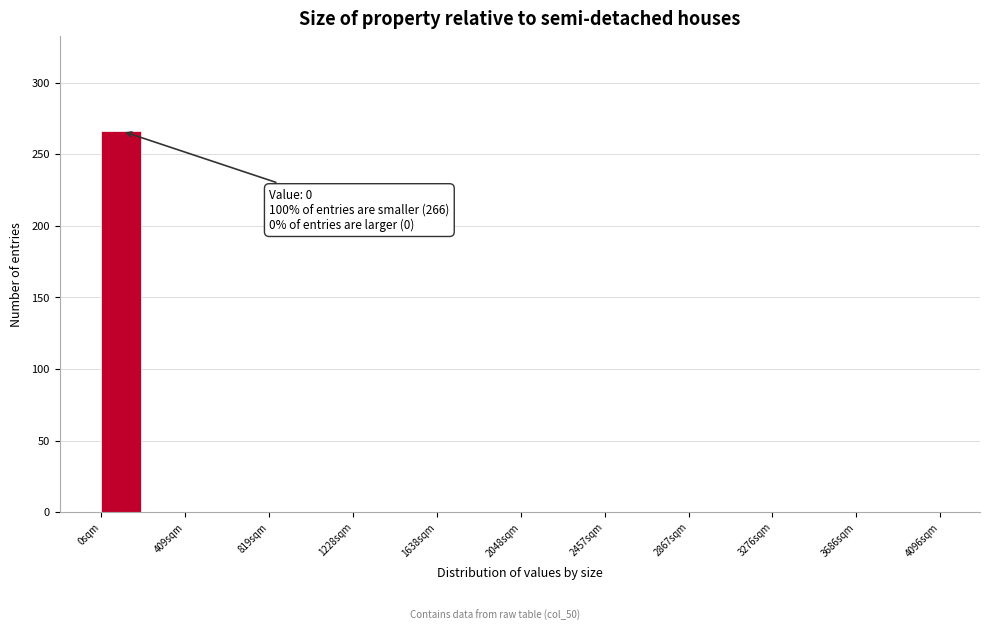

Which range on the x-axis has the tallest bar?

0 to 200